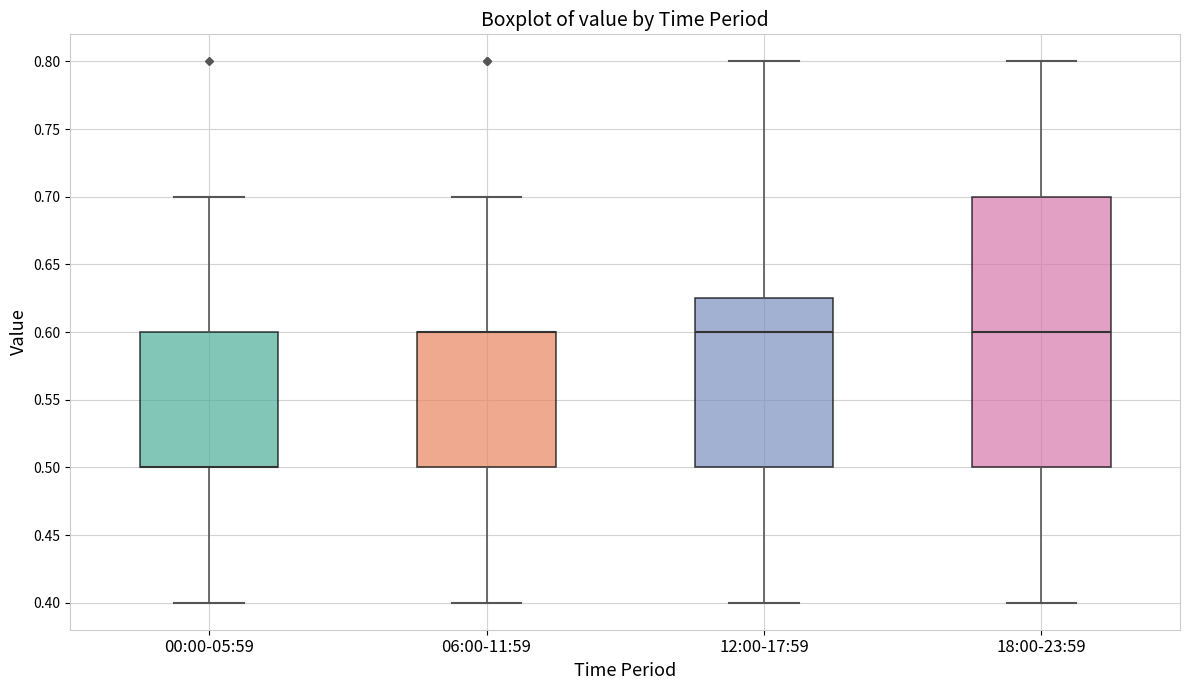

Where is the upper edge of the box for 06:00-11:59 on the y-axis? The values are not printed on the chart, so give them approximately, as read against the axis.

0.600